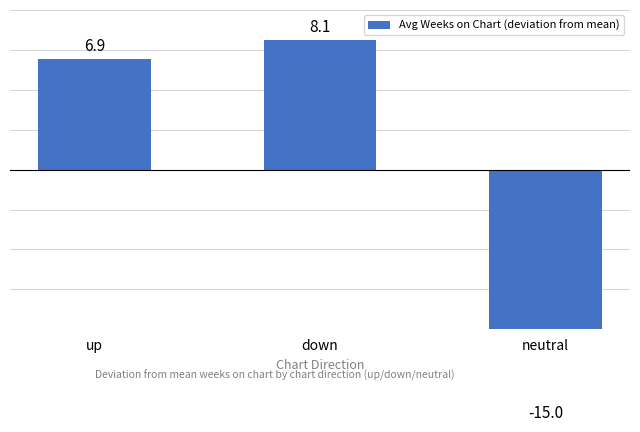

Rank the categories by value from highest to lowest.

down, up, neutral